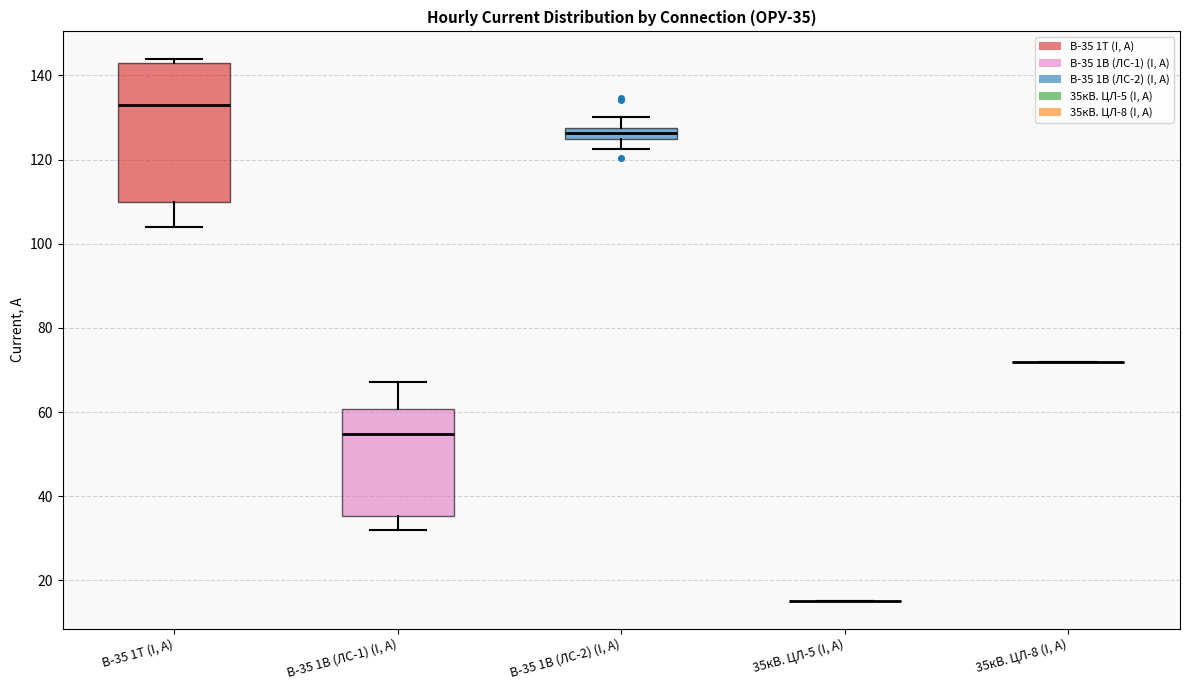

Where does the lower whisker of the box for В-35 1Т (I, А) end on the y-axis? The values are not printed on the chart, so give them approximately, as read against the axis.

104